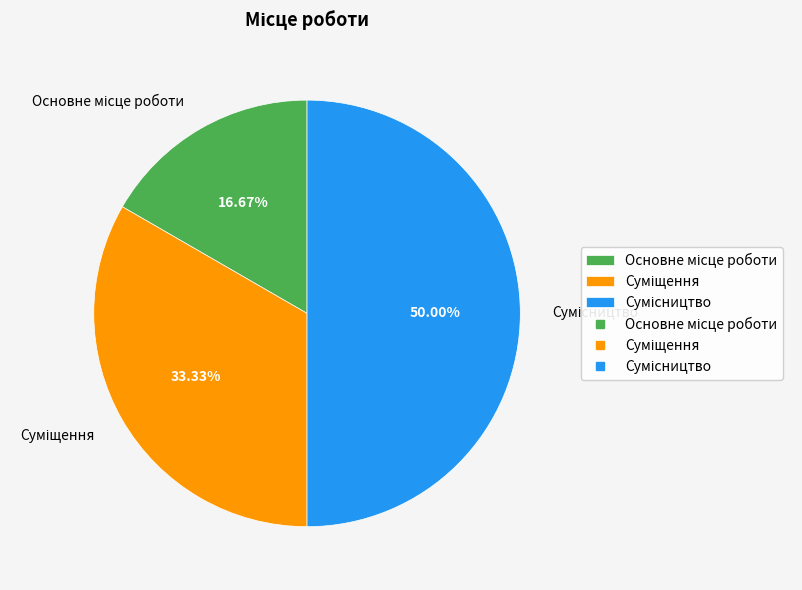

Which slice is the smallest?

Основне місце роботи